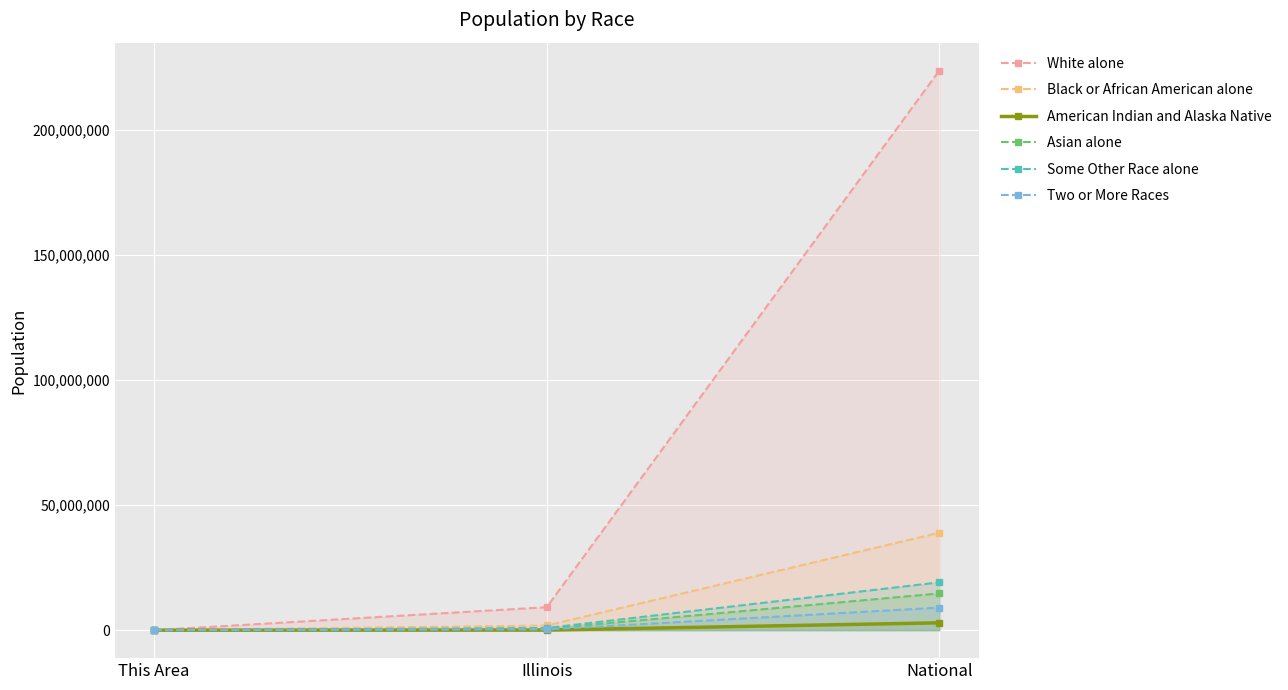

Reading left to right, list all the values displayed in this chart.

White alone: This Area=1118	Illinois=9177877	National=223553265
Black or African American alone: This Area=3	Illinois=1866414	National=38929319
American Indian and Alaska Native: This Area=4	Illinois=43963	National=2932248
Asian alone: This Area=0	Illinois=586934	National=14674252
Some Other Race alone: This Area=0	Illinois=861412	National=19107368
Two or More Races: This Area=12	Illinois=289982	National=9009073